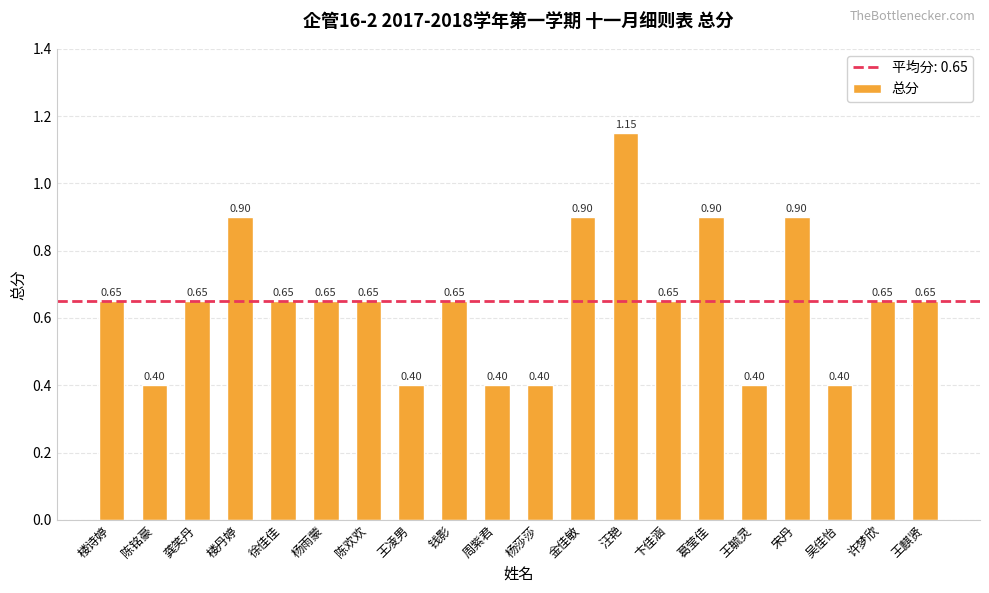

What is the sum of the values at 杨莎莎 and 宋丹?

1.3